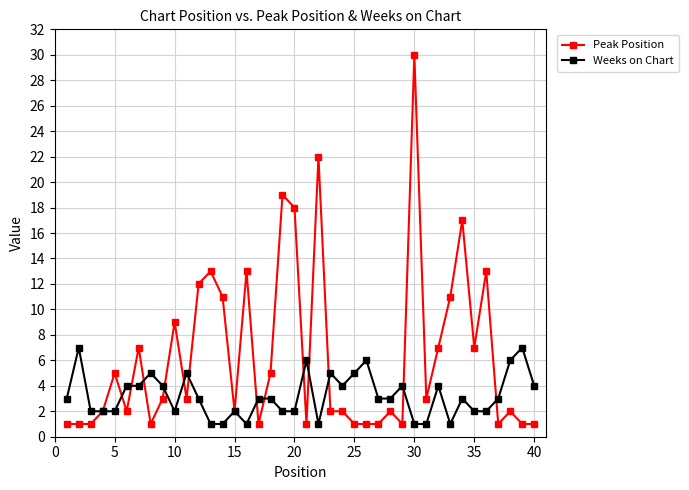

List the series in order of their overall mean, lowest first.

Weeks on Chart, Peak Position